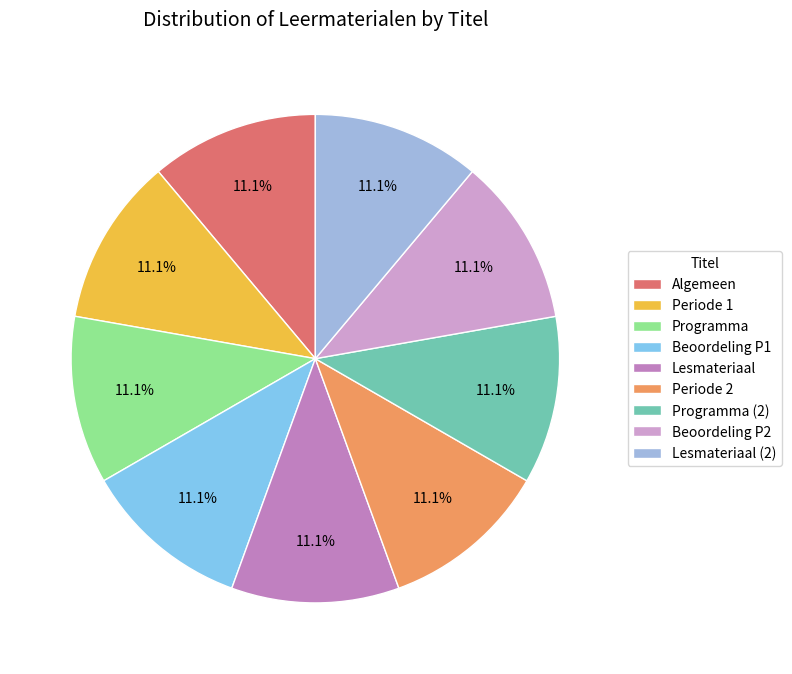

Rank the categories by value from lowest to highest.

Algemeen, Periode 1, Programma, Beoordeling P1, Lesmateriaal, Periode 2, Programma (2), Beoordeling P2, Lesmateriaal (2)